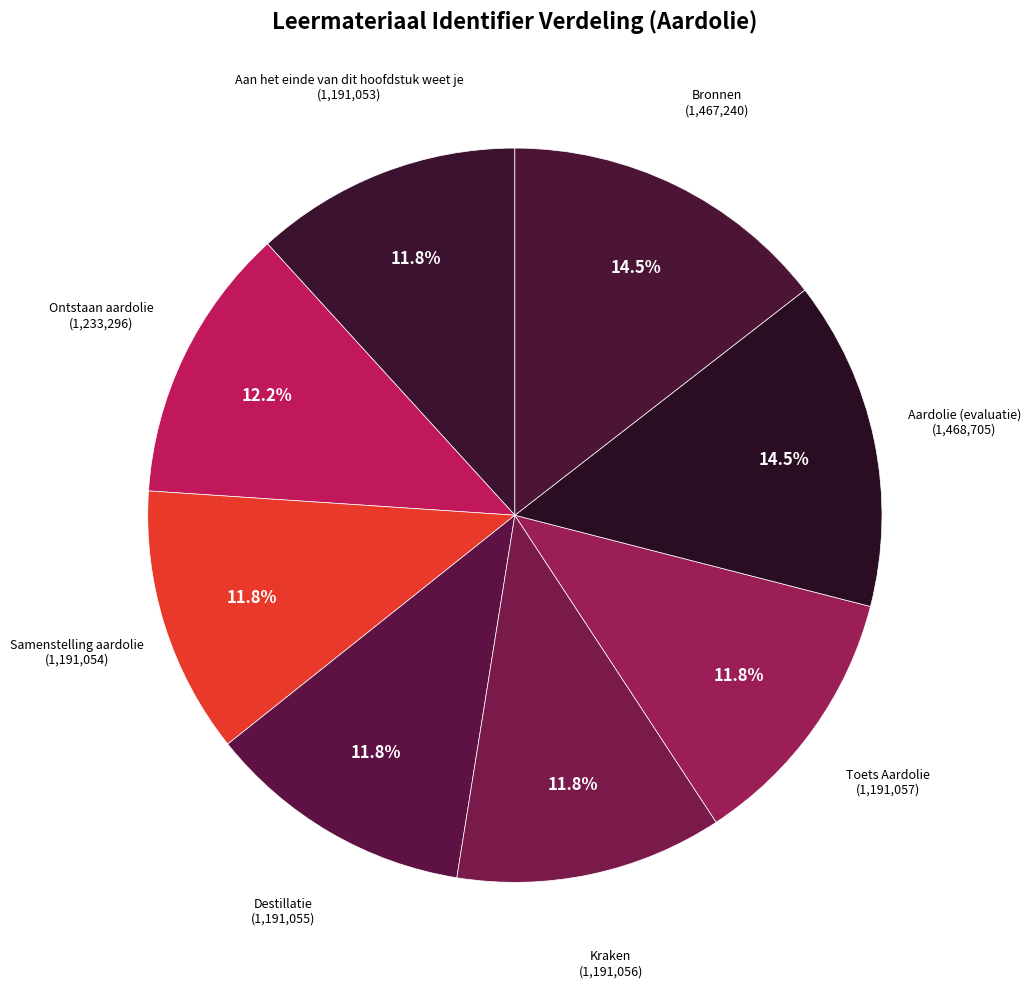

How many segments does this pie chart have?

8